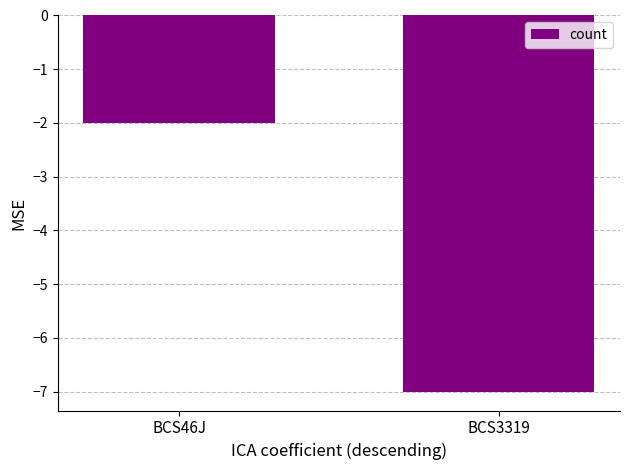

What is the minimum value shown in the chart?

-7